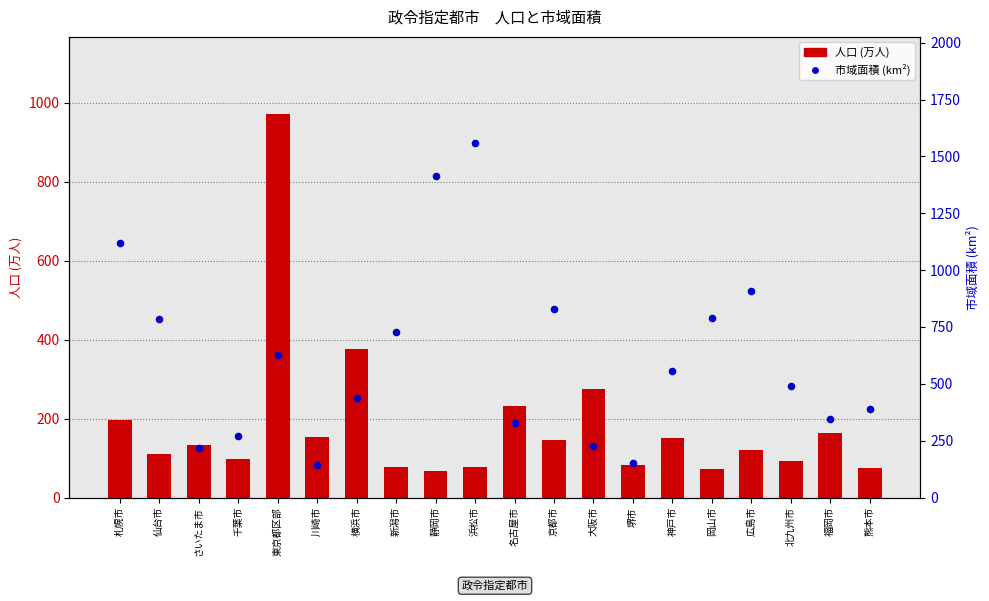

At how many categories does at least one series exceed 623?

9